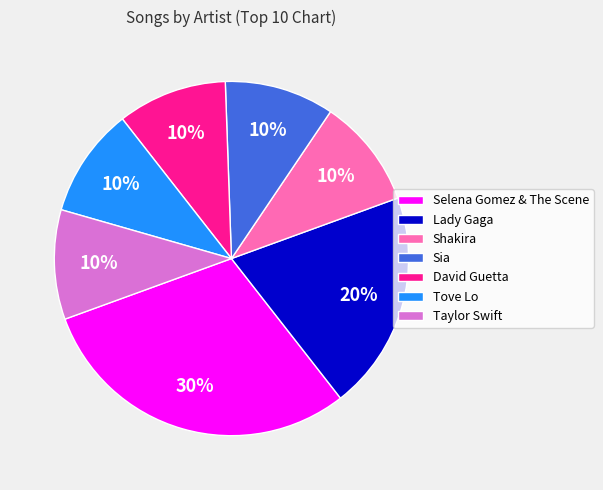

How many segments does this pie chart have?

7